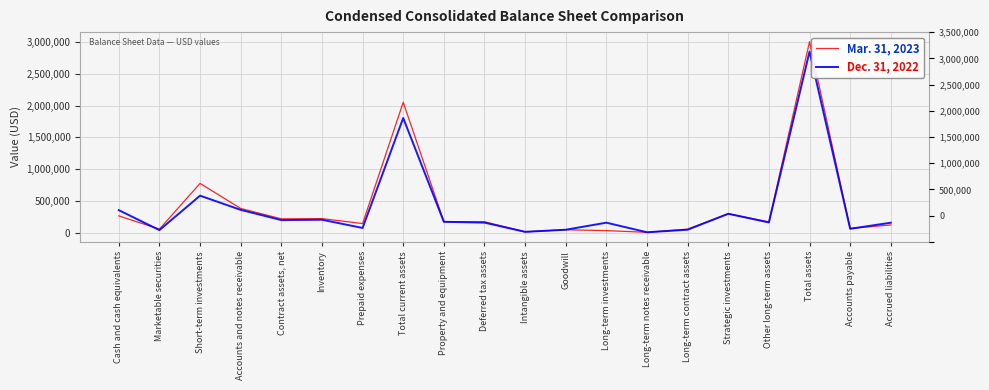

Is this an area chart (filled region under the line)?

No